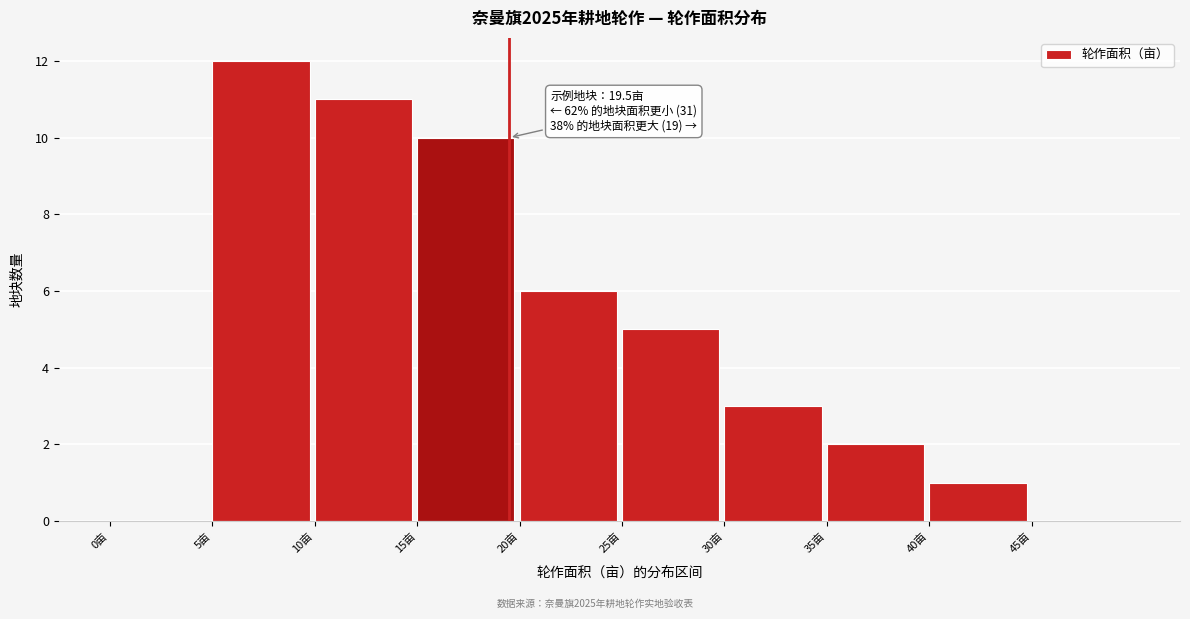

Which range on the x-axis has the tallest bar?

5 to 10